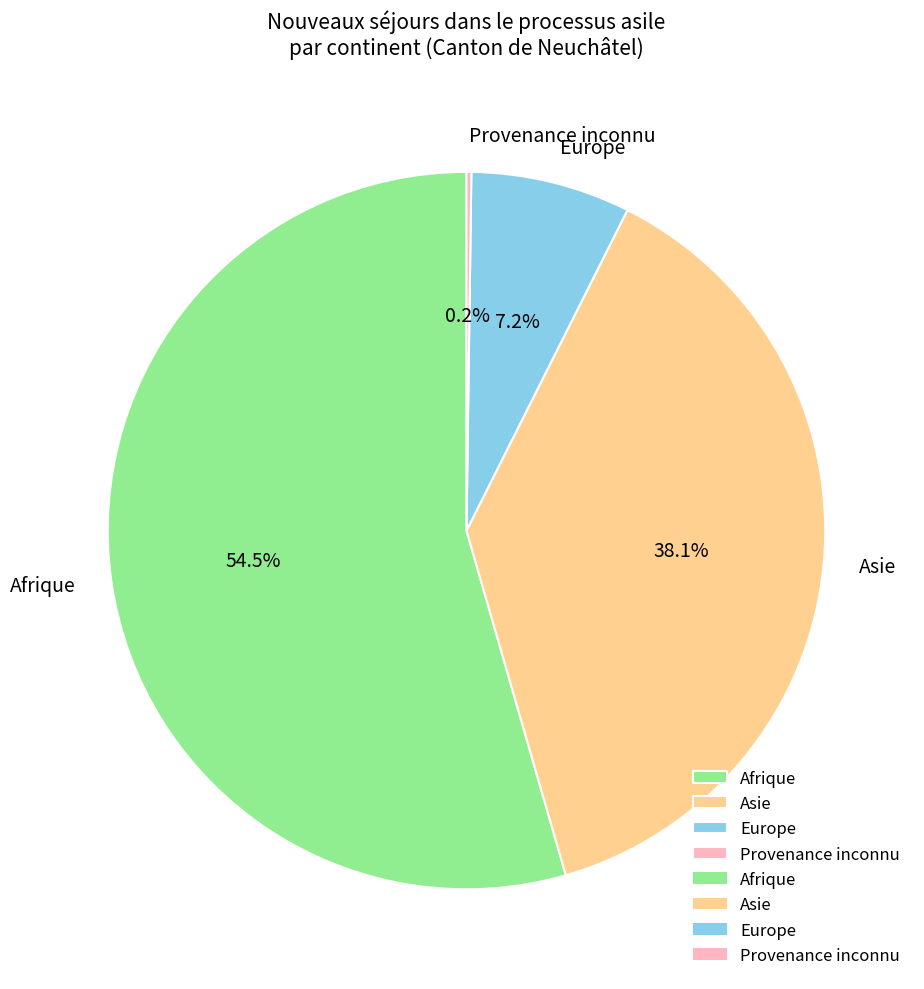

Is it true that Asie is 45% of the pie?

False